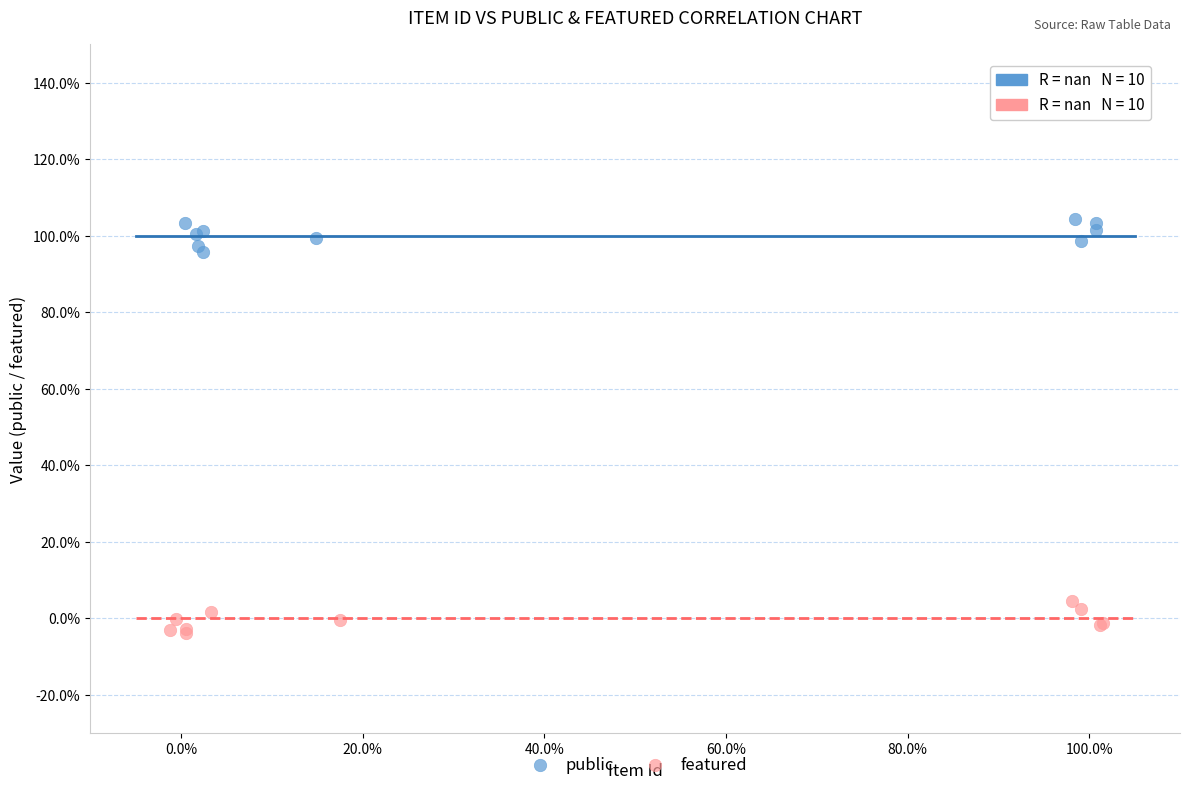

What are all the series names shown in the legend?

public, featured